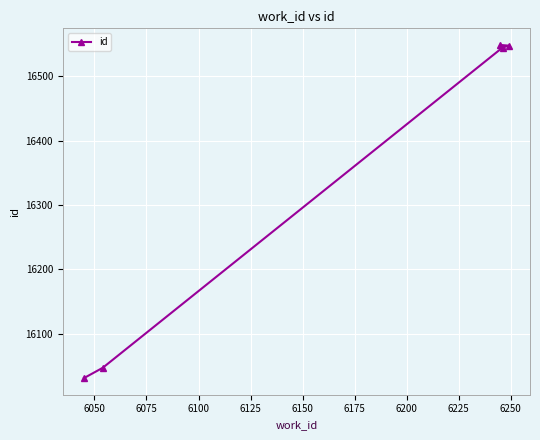

What is the maximum value shown in the chart?

16549